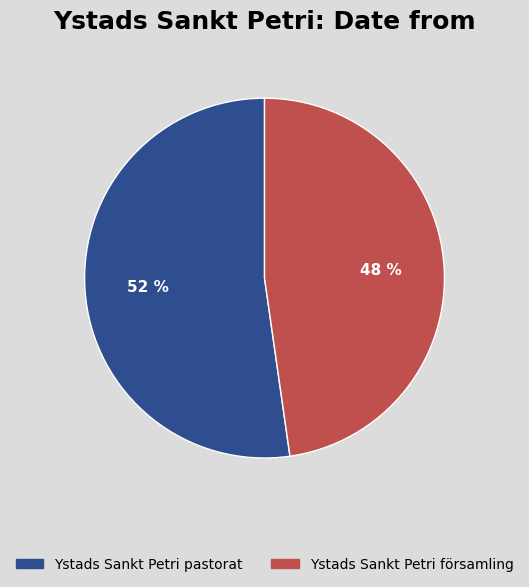

To the nearest percent, what percentage of the pie is Ystads Sankt Petri församling?

48%